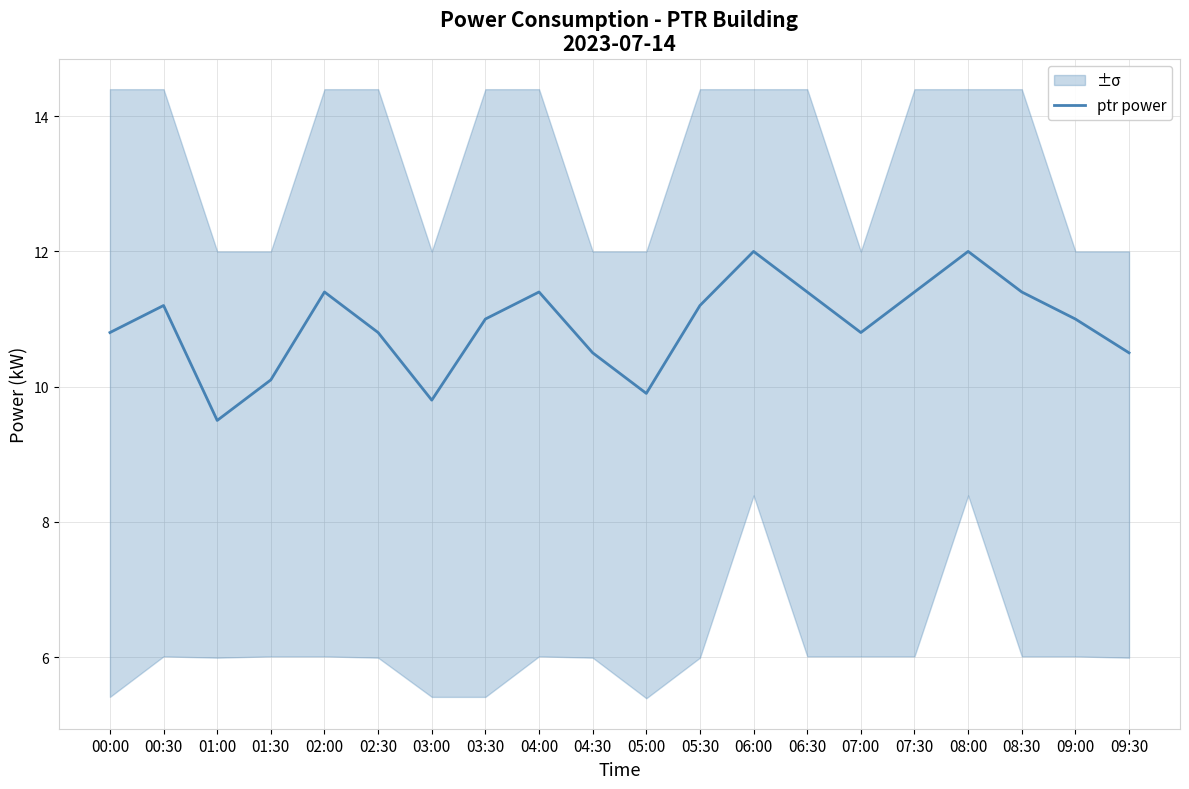

What is the value of the 17th point from the left?

12.0